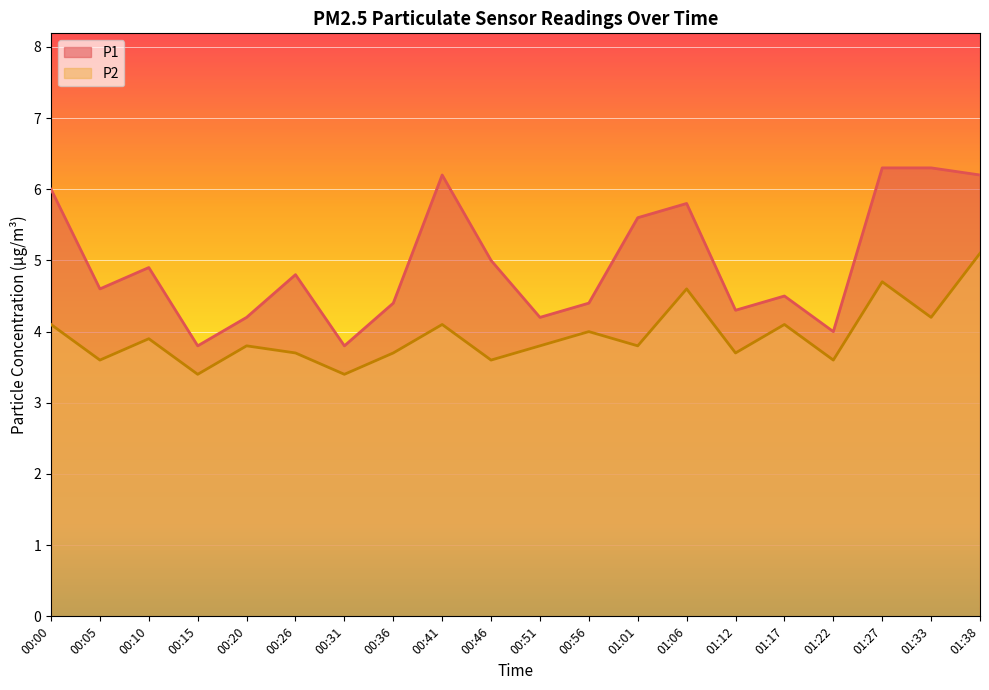

True or false: P1 has a value of 3.9 at 00:00.

False